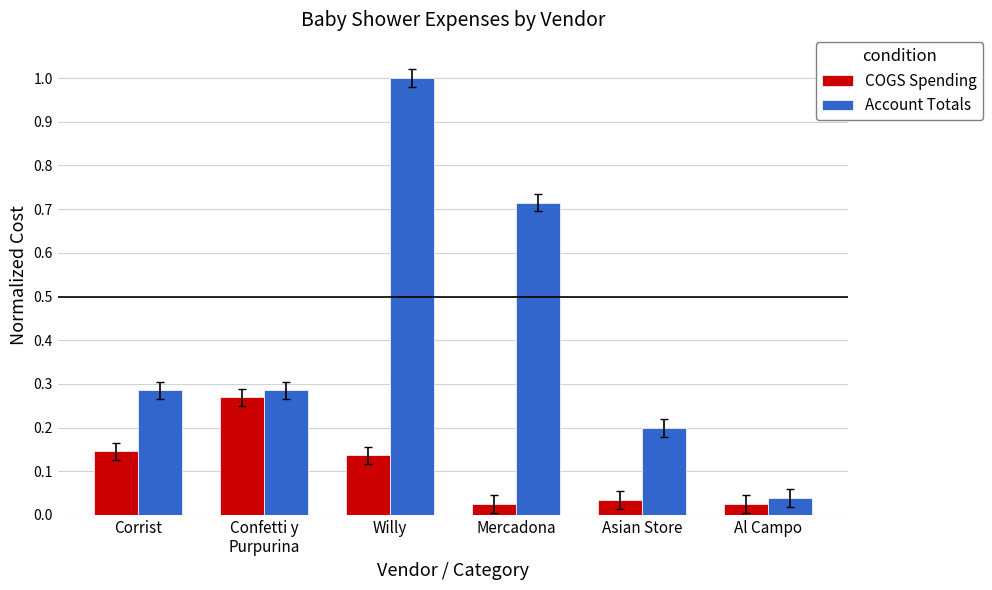

Is the value of COGS Spending at Al Campo greater than the value of Account Totals at Al Campo?

No